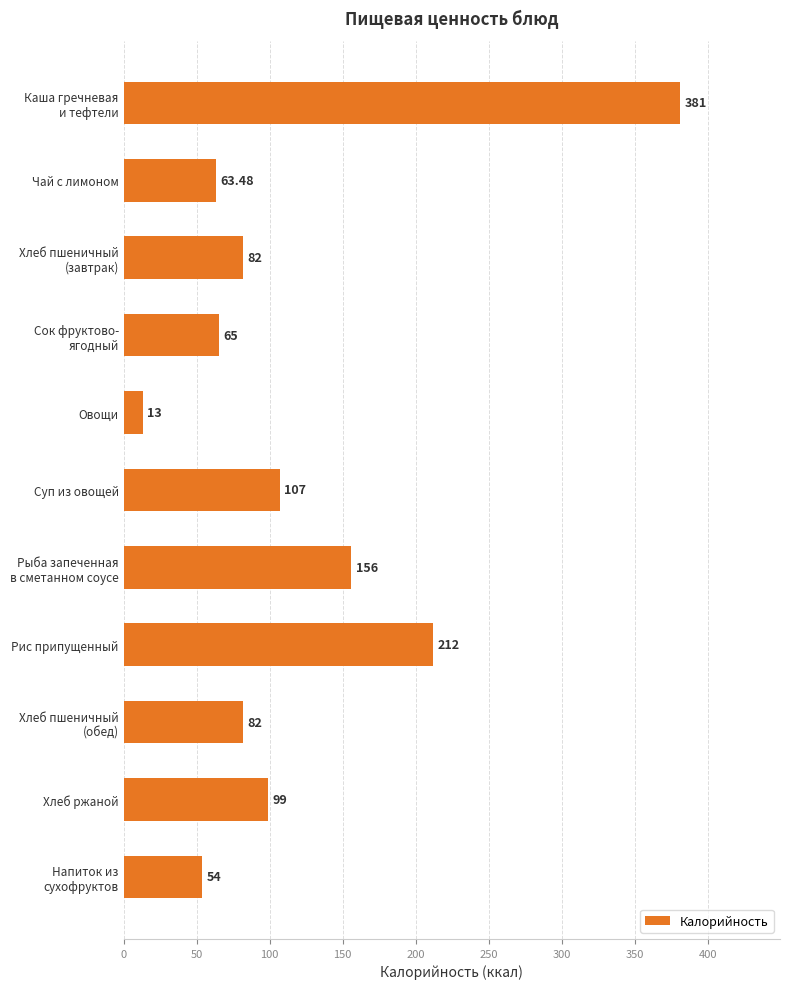

Count the number of data series in this chart.

1